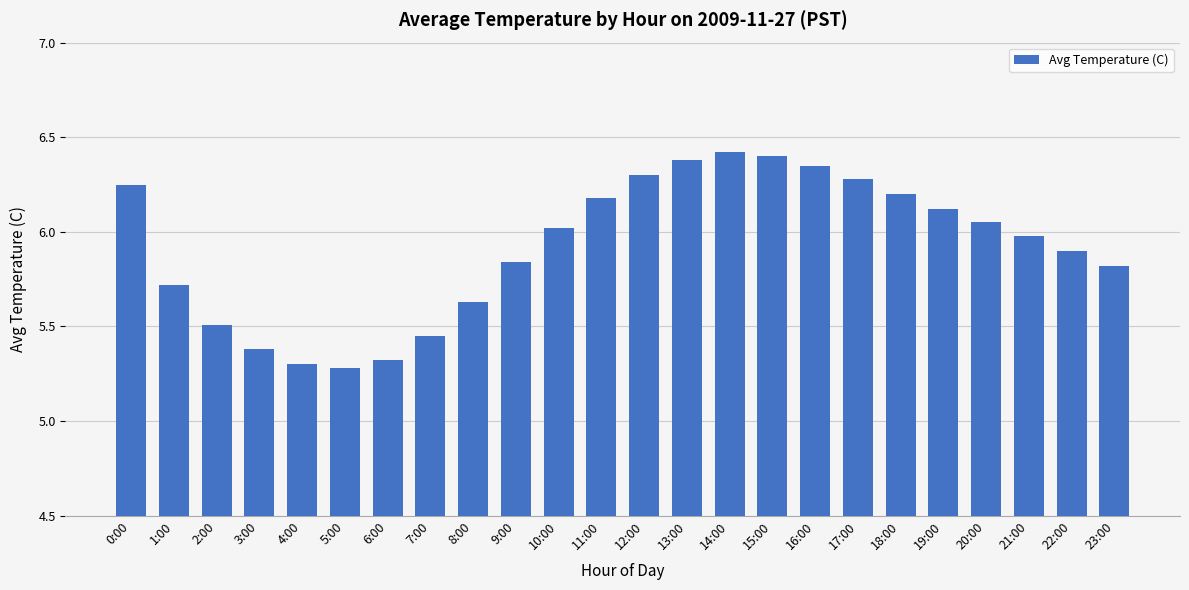

What is the smallest value displayed?

5.3